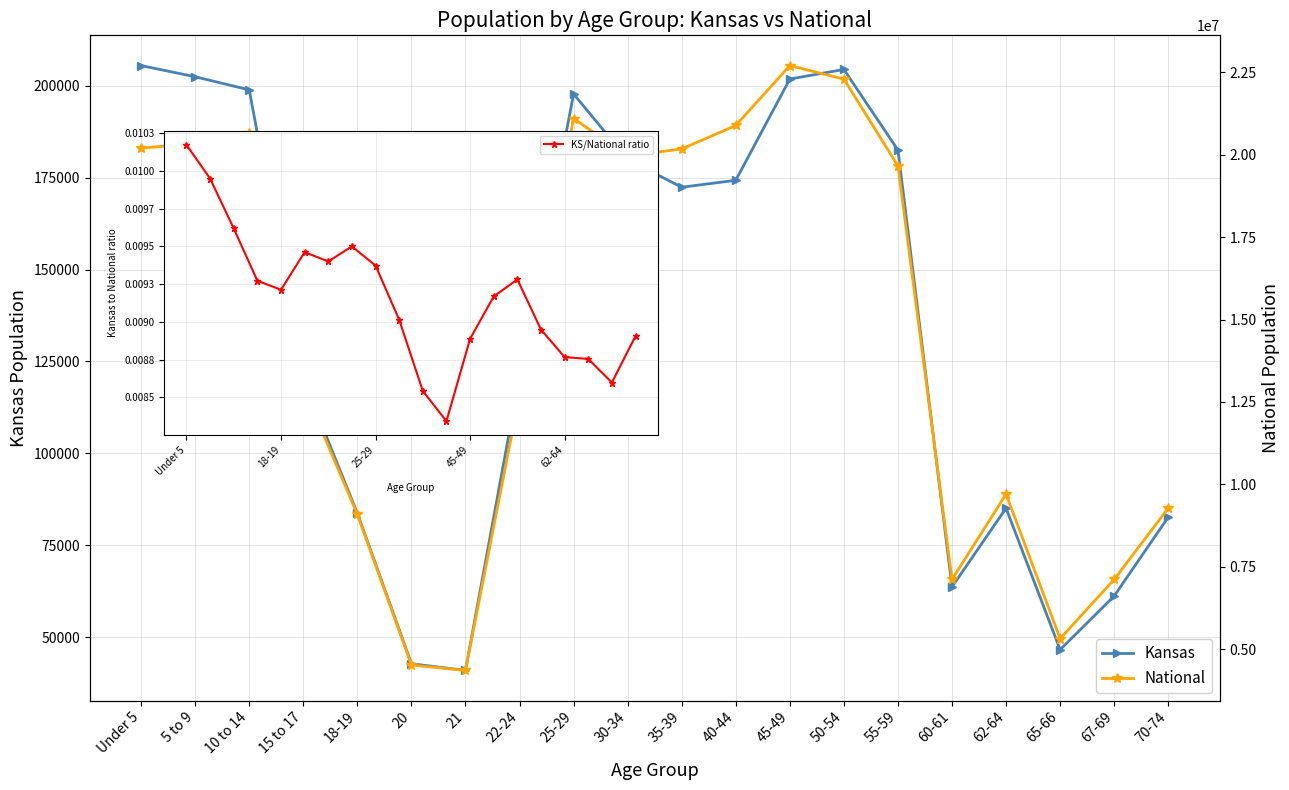

Which series has the largest range (max minus min)?

National